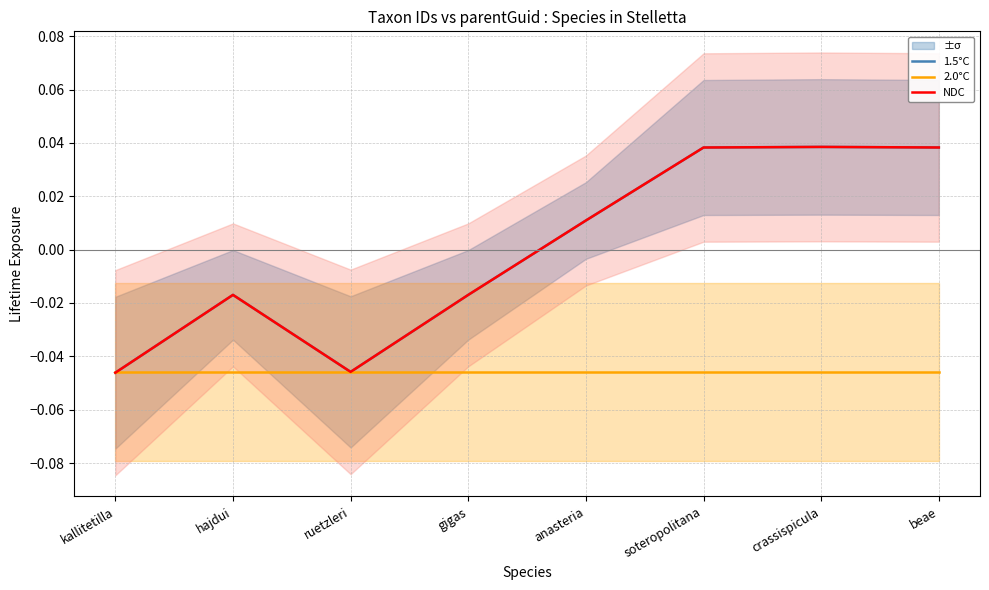

How many intersections are there between 2.0°C and NDC?

1